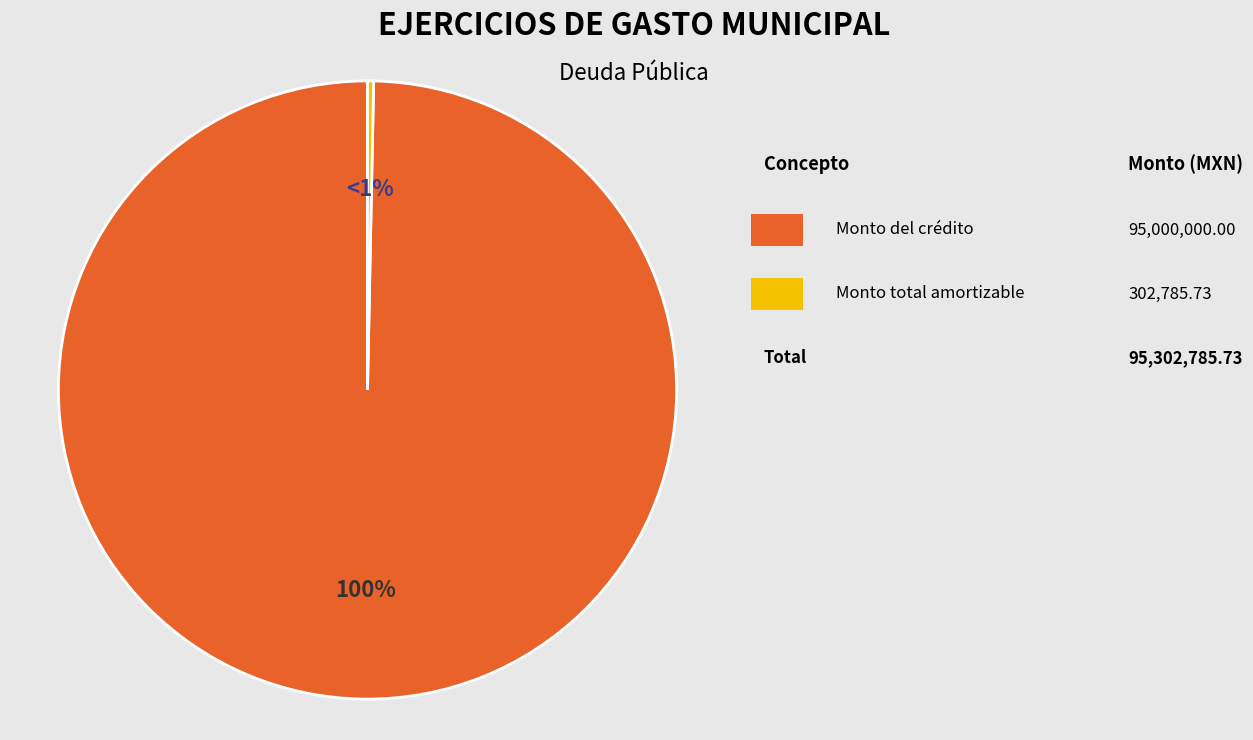

To the nearest percent, what percentage of the pie is Monto del crédito?

100%